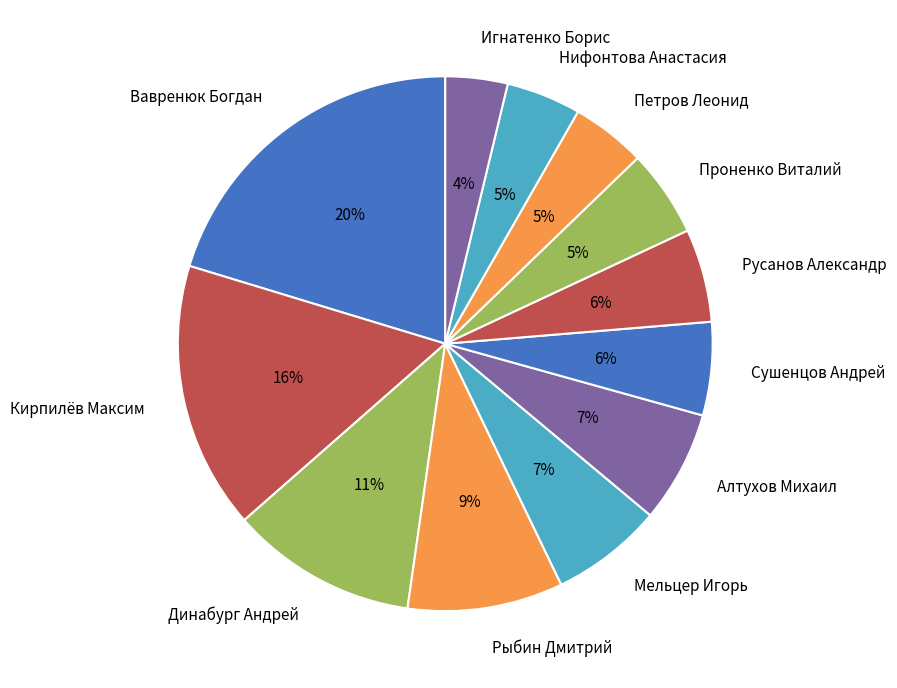

Do Рыбин Дмитрий and Проненко Виталий together represent more than half of the pie?

No